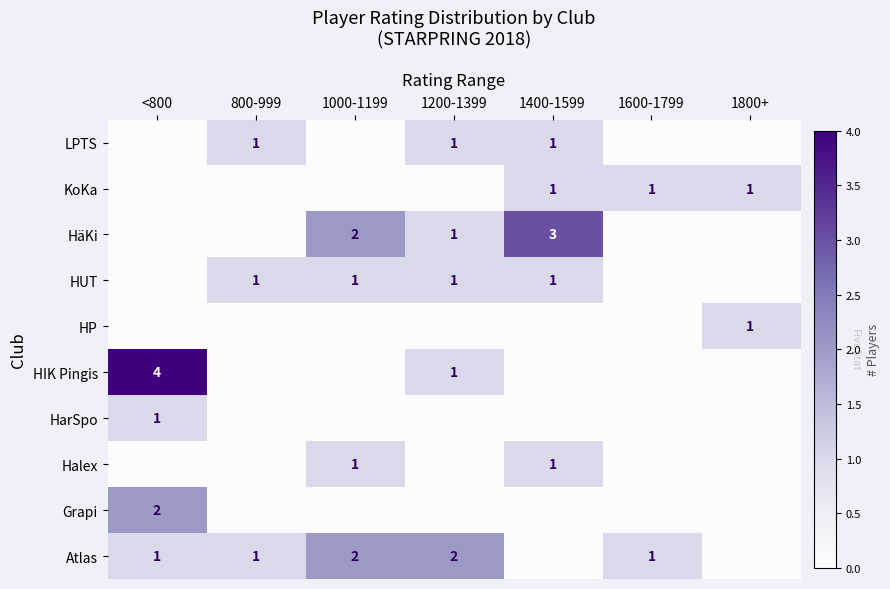

Is the value of HUT at 1000-1199 greater than the value of HäKi at 1000-1199?

No